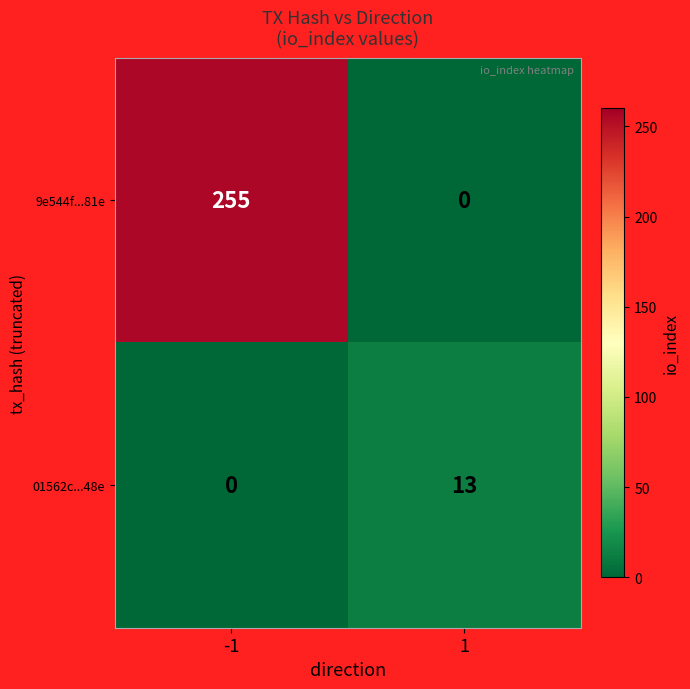

Which series changed the most between -1 and 1?

9e544f...81e